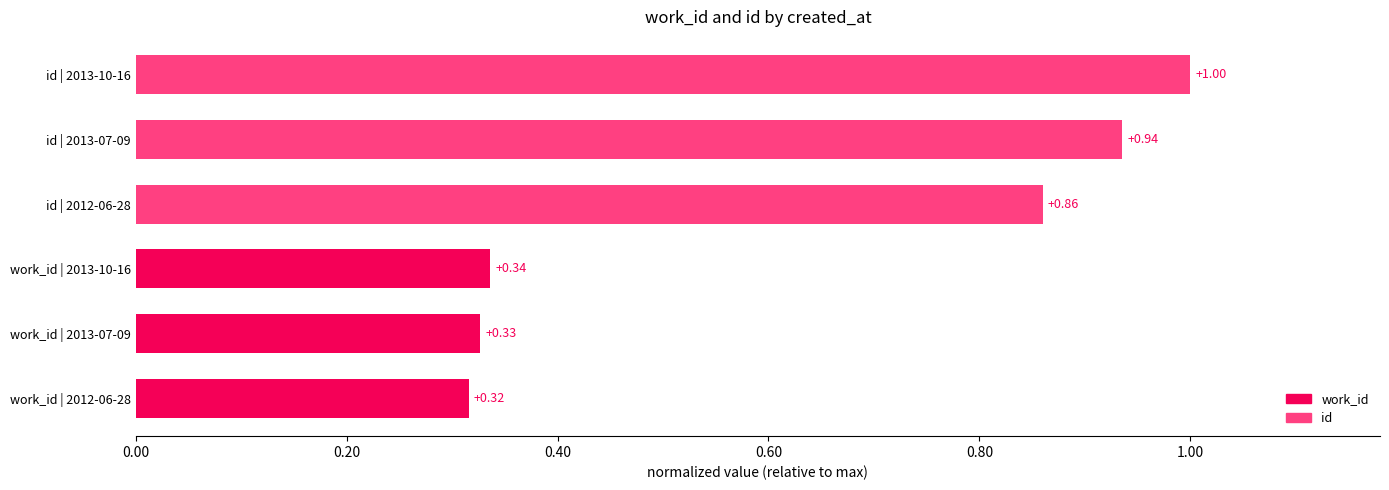

At which category does the chart reach its peak across all series?

id | 2013-10-16